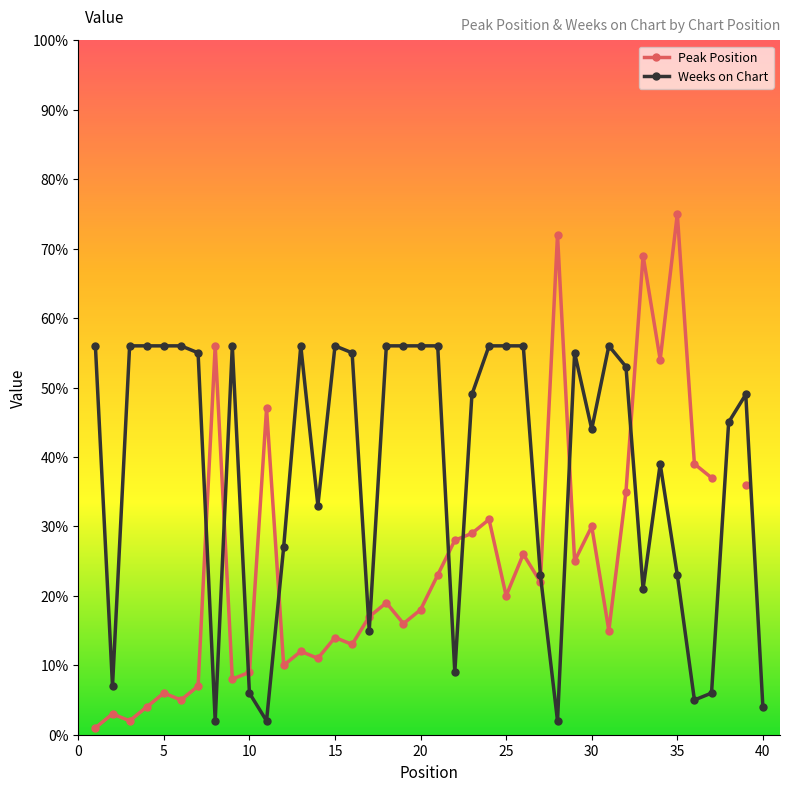

How many values in the Weeks on Chart series are below 53?

20